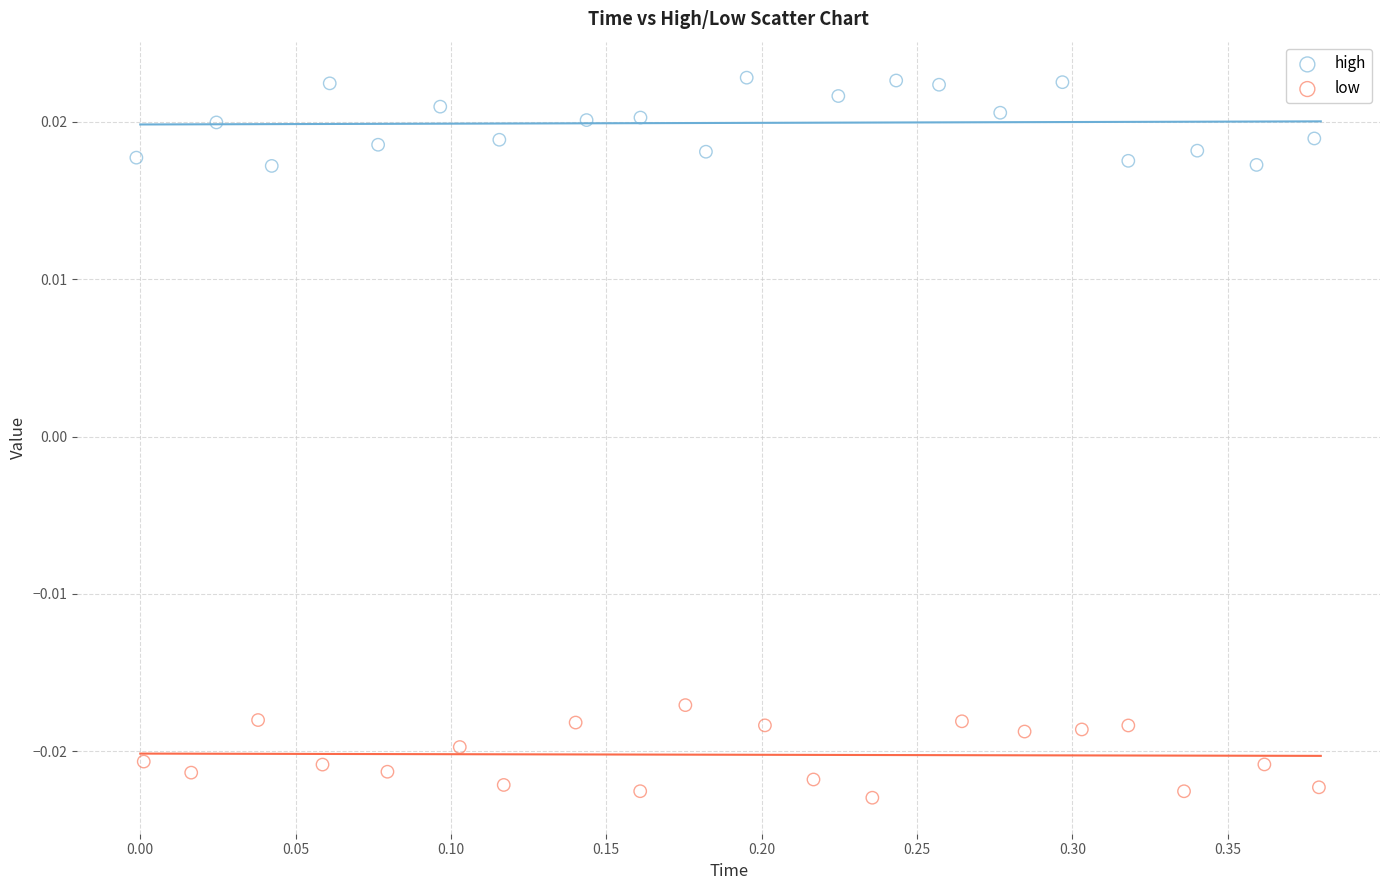

Which series contains the highest Y value?

high